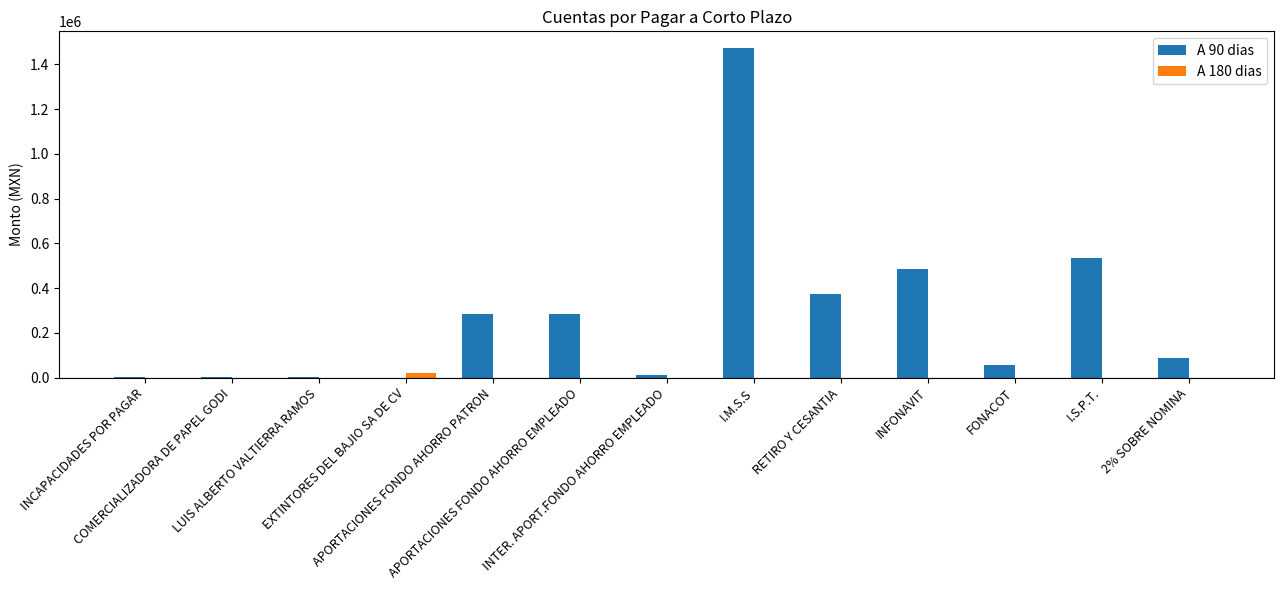

Are the bars horizontal?

No